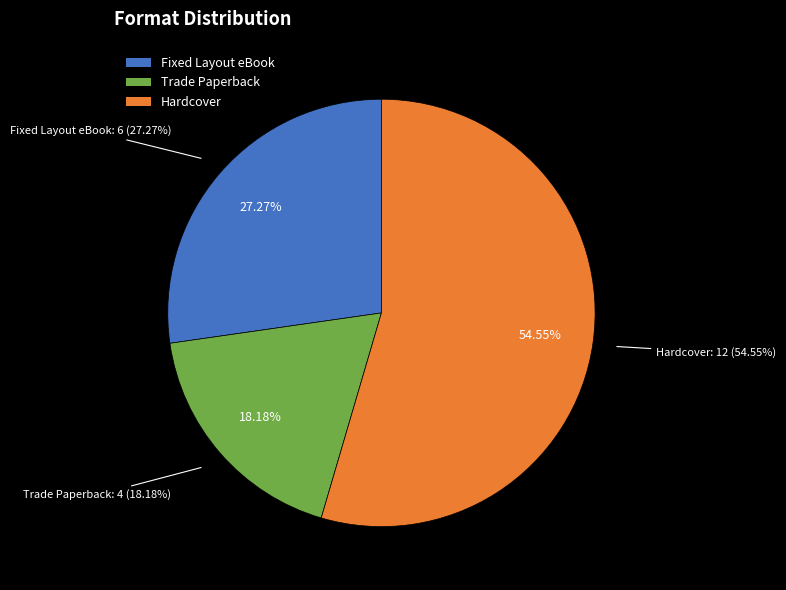

Count the number of slices in the pie.

3